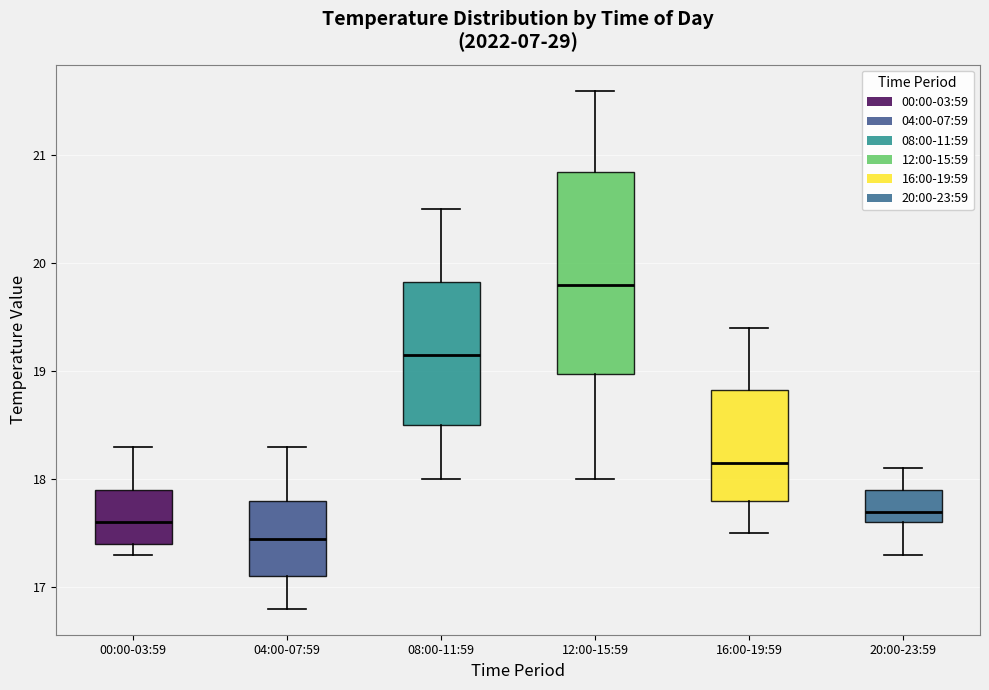

Which box has the highest median line?

12:00-15:59